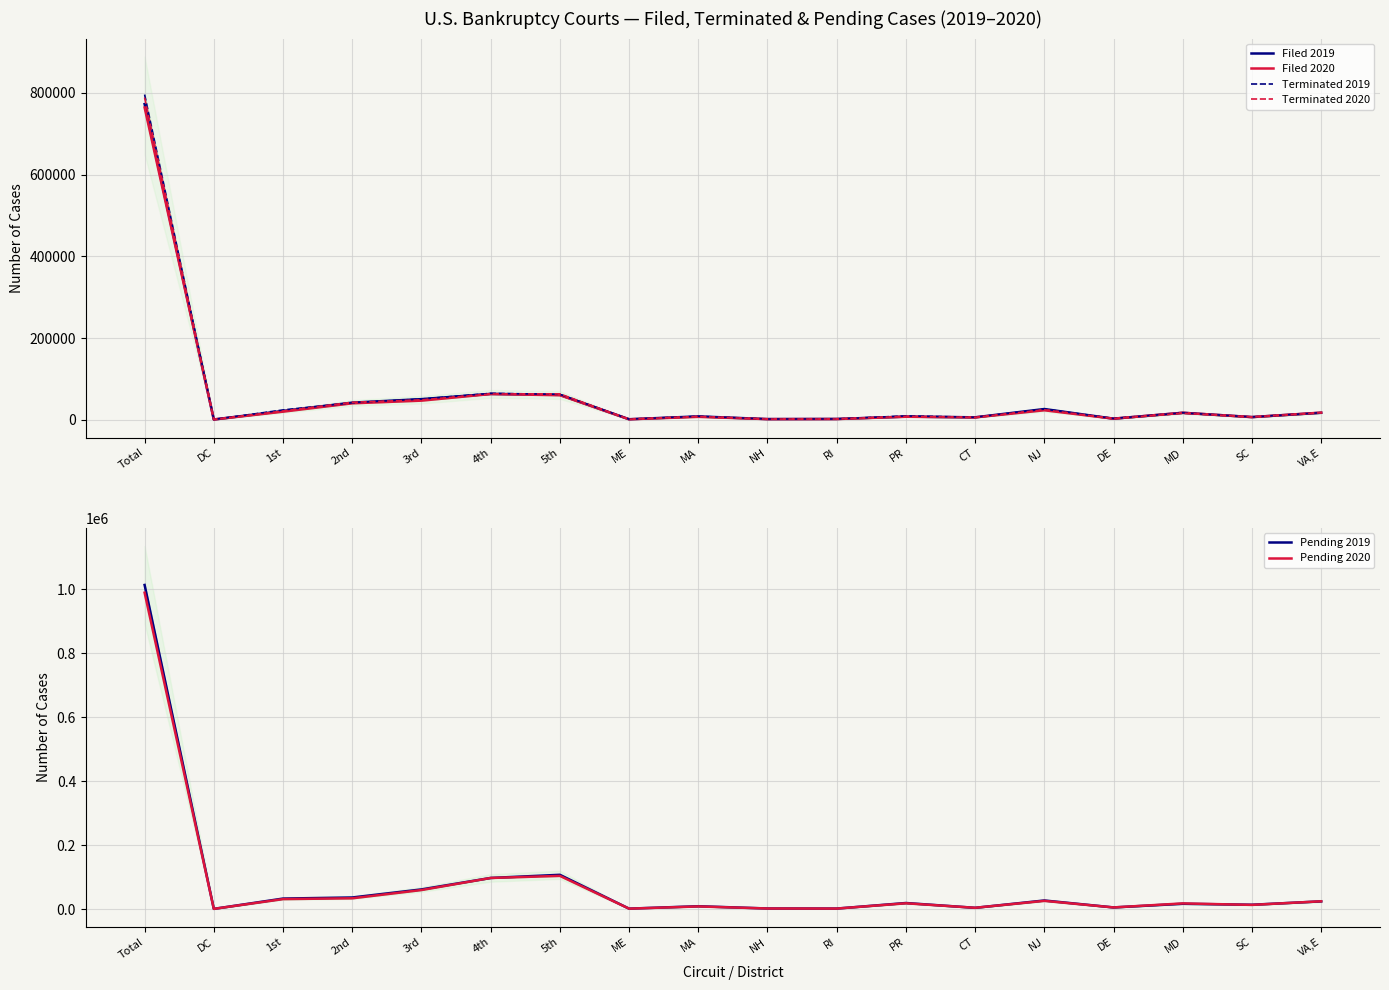

What is the total value across all series at 5th?

458382